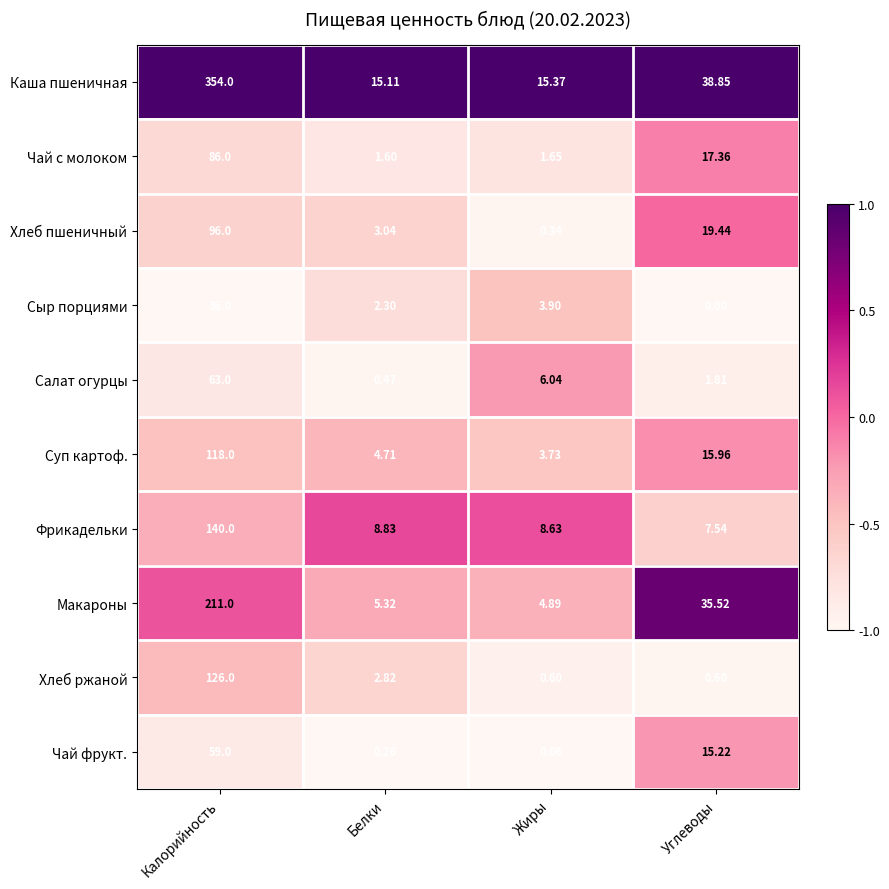

Which category has the highest value in the Чай фрукт. series?

Калорийность